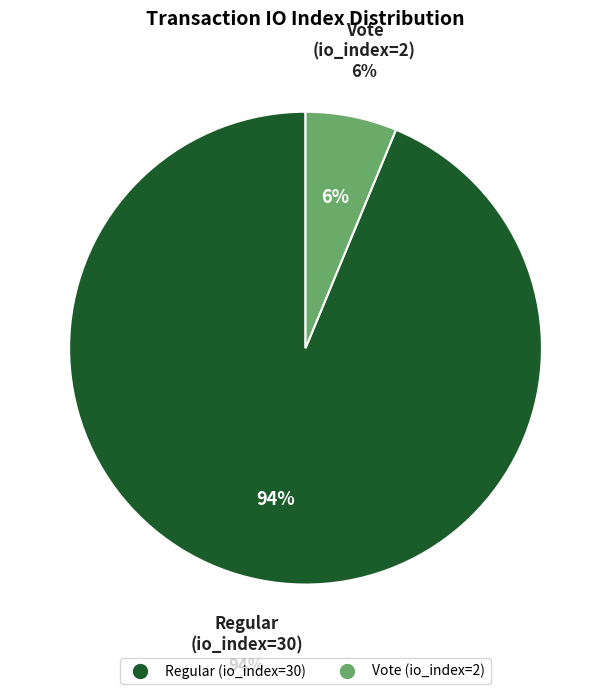

What percentage do Regular (io_index=30) and Vote (io_index=2) together represent?

100.0%